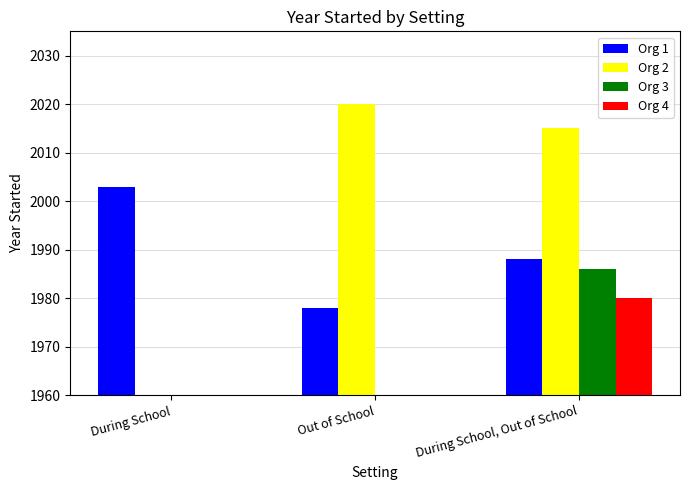

What is the average value of the Org 1 series?

1990